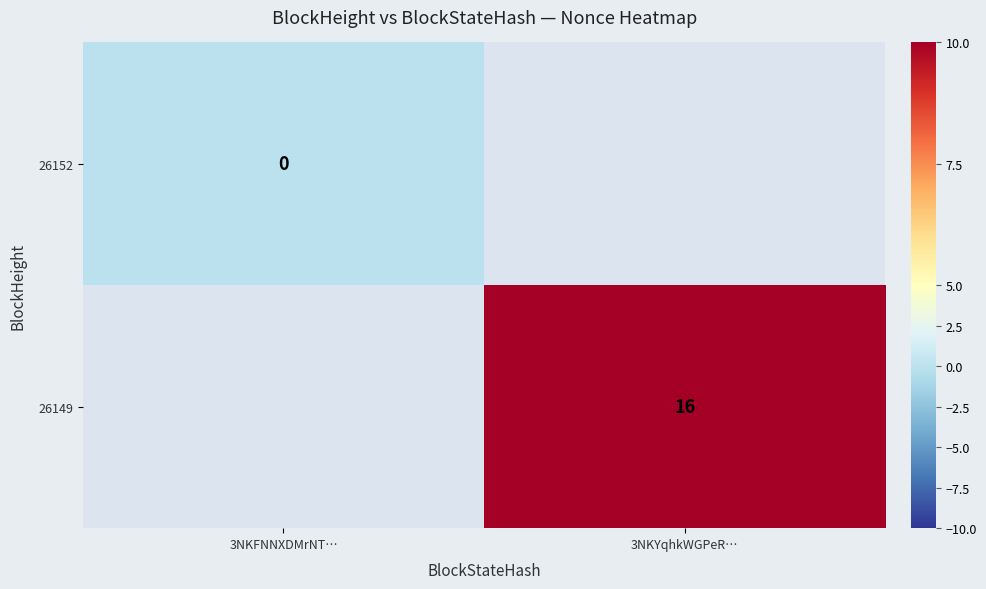

At which label is 26152 closest to 0?

3NKFNNXDMrNT…